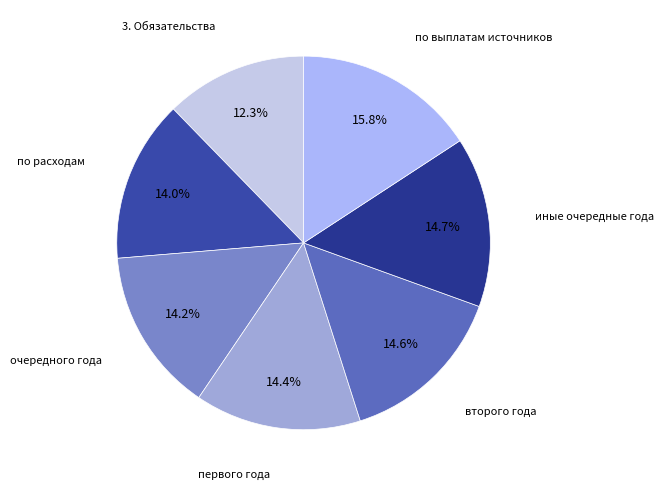

Is there a majority slice in this chart?

No